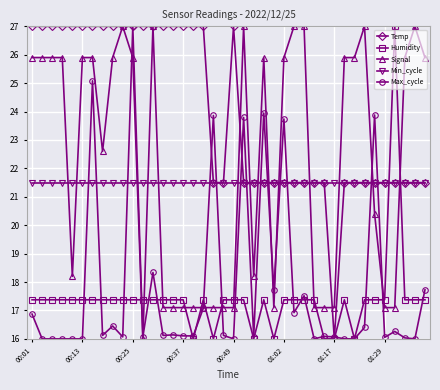

How many lines are shown in the chart?

5